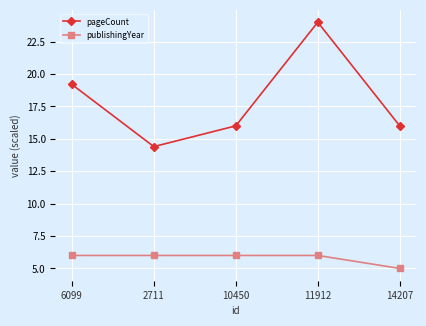

How many lines are shown in the chart?

2